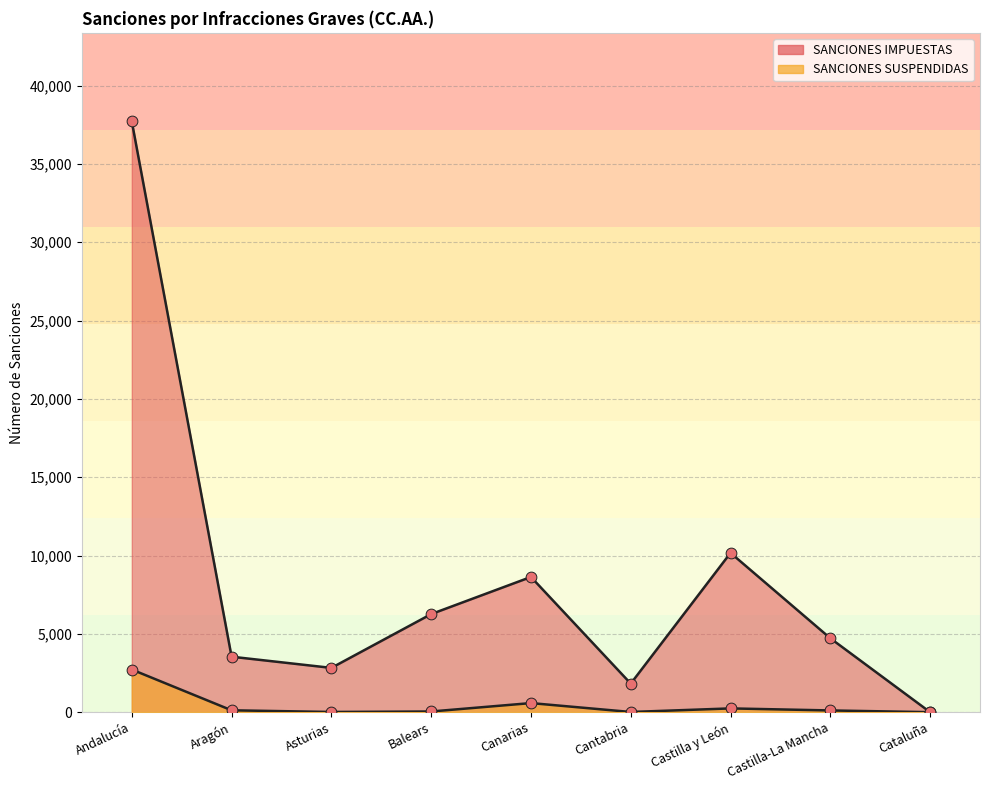

Which series has the widest spread of Y values?

SANCIONES IMPUESTAS